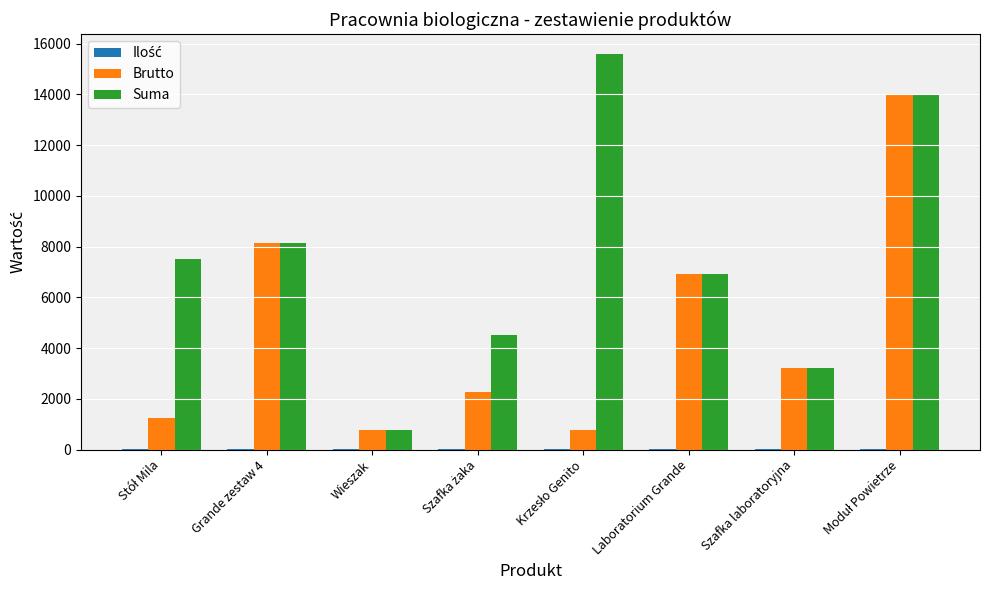

What is the maximum value for Suma?

15598.0